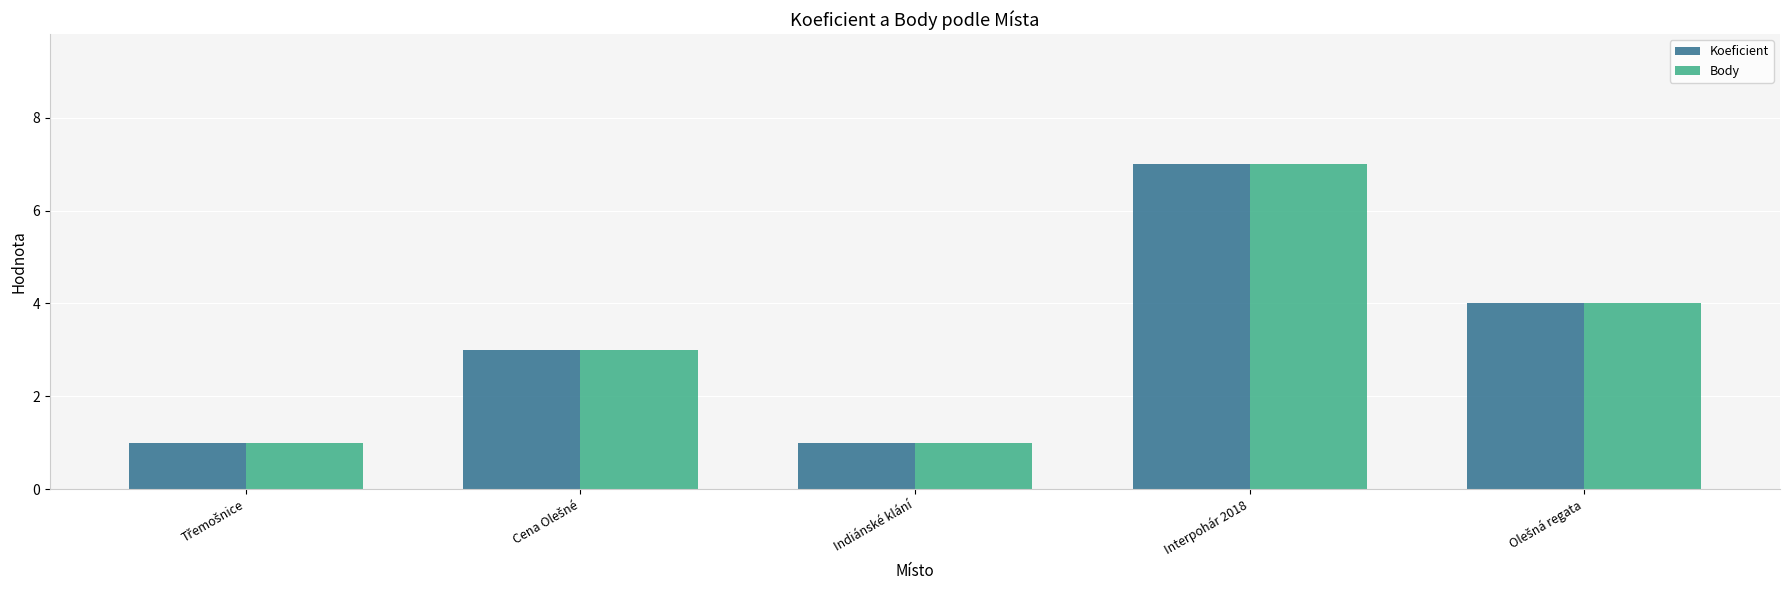

How many categories are shown in the chart?

5